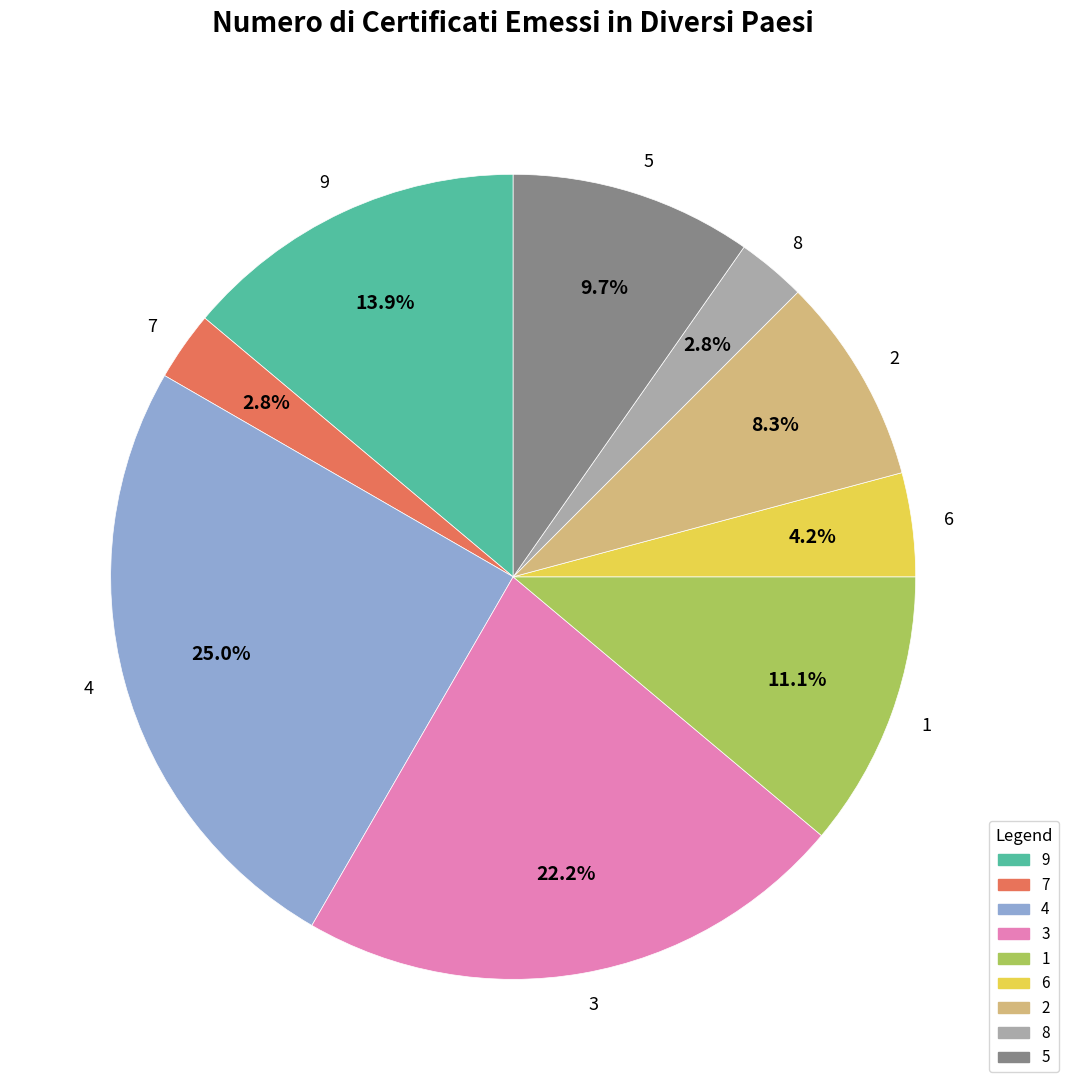

Is there any slice that represents more than half of the pie?

No